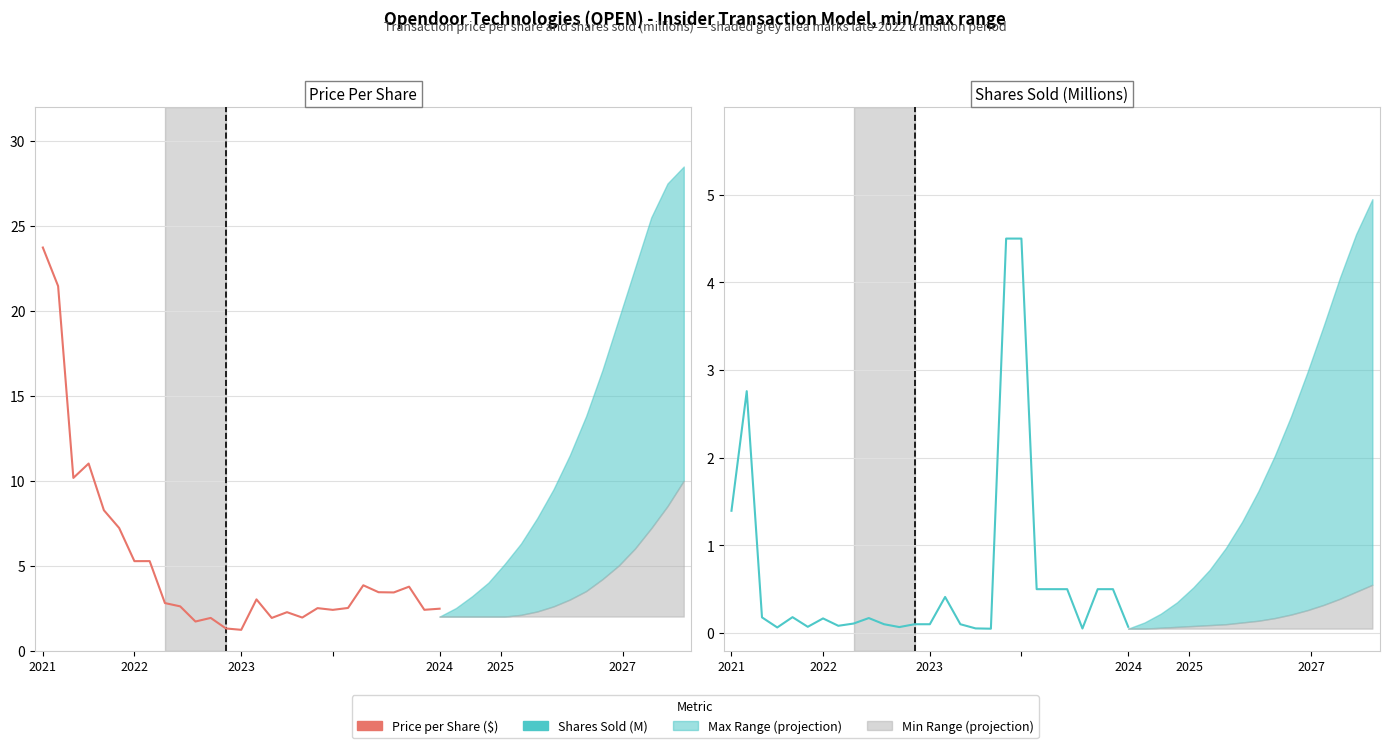

Reading left to right, list all the values displayed in this chart.

Price per Share ($): 23.7	21.5	10.2	11.0	8.3	7.2	5.3	5.3	2.8	2.6	1.7	1.9	1.3	1.2	3.0	1.9	2.3	1.9	2.5	2.4	2.5	3.8	3.4	3.4	3.8	2.4	2.5
Shares Sold (M): 1.4	2.8	0.2	0.1	0.2	0.1	0.2	0.1	0.1	0.2	0.1	0.1	0.1	0.1	0.4	0.1	0.1	0.0	4.5	4.5	0.5	0.5	0.5	0.1	0.5	0.5	0.1